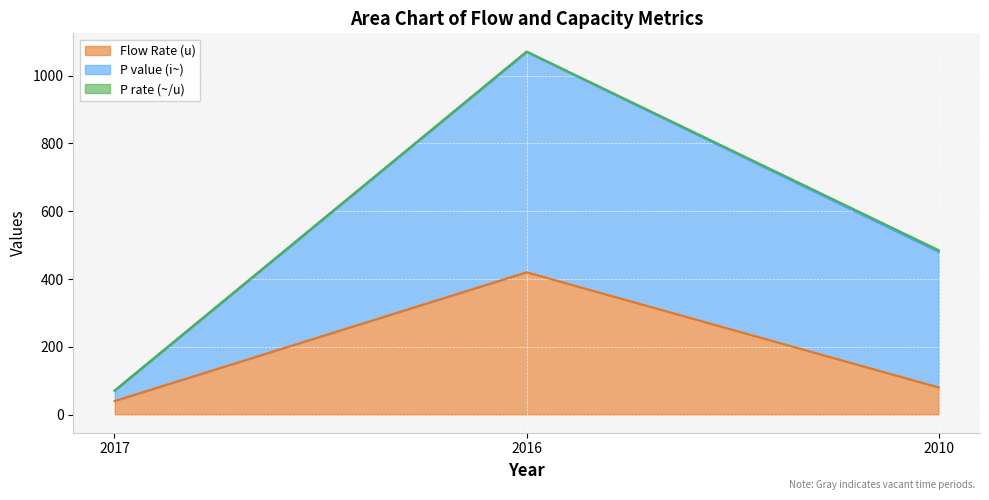

What is the difference between the maximum and minimum values in the P value (i~) series?

620.0